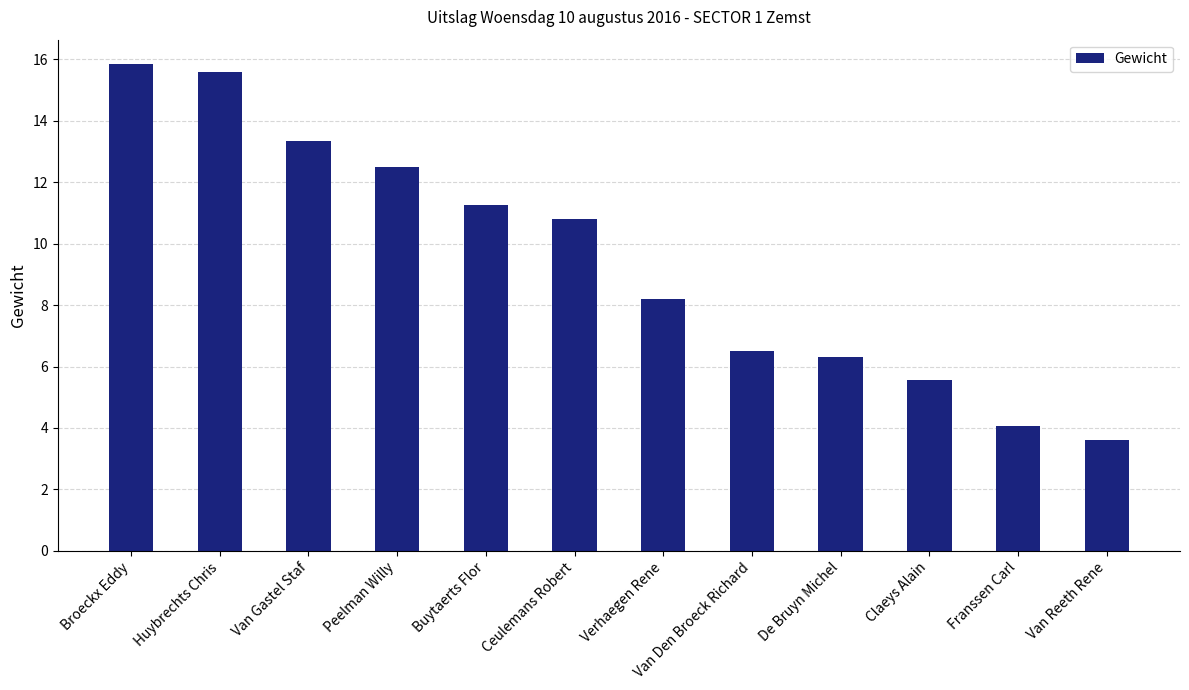

How many data points does each series have?

12